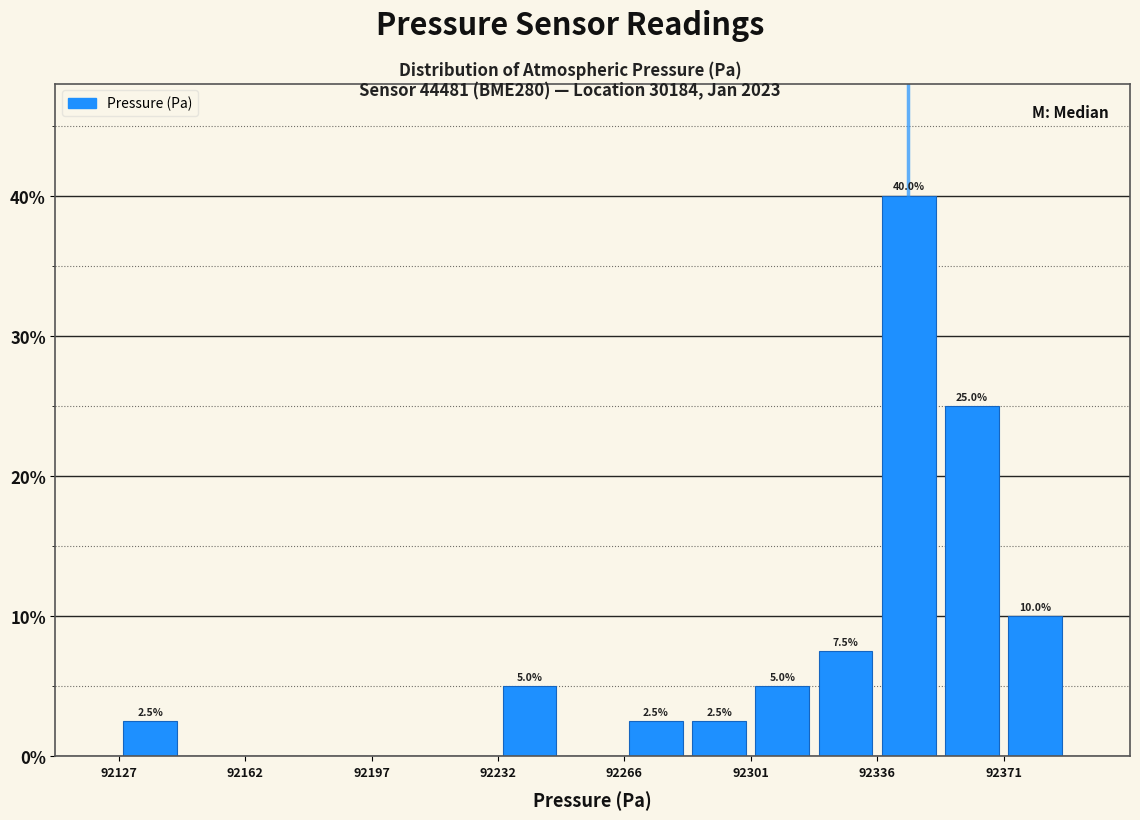

Read against the x-axis, roughly where is the centre of the tallest bar?

92345